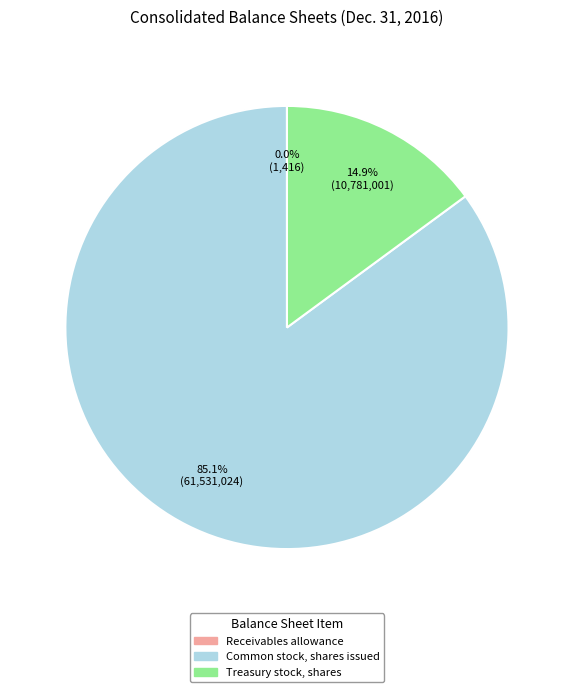

Does Common stock, shares issued account for over 50% of the chart?

Yes